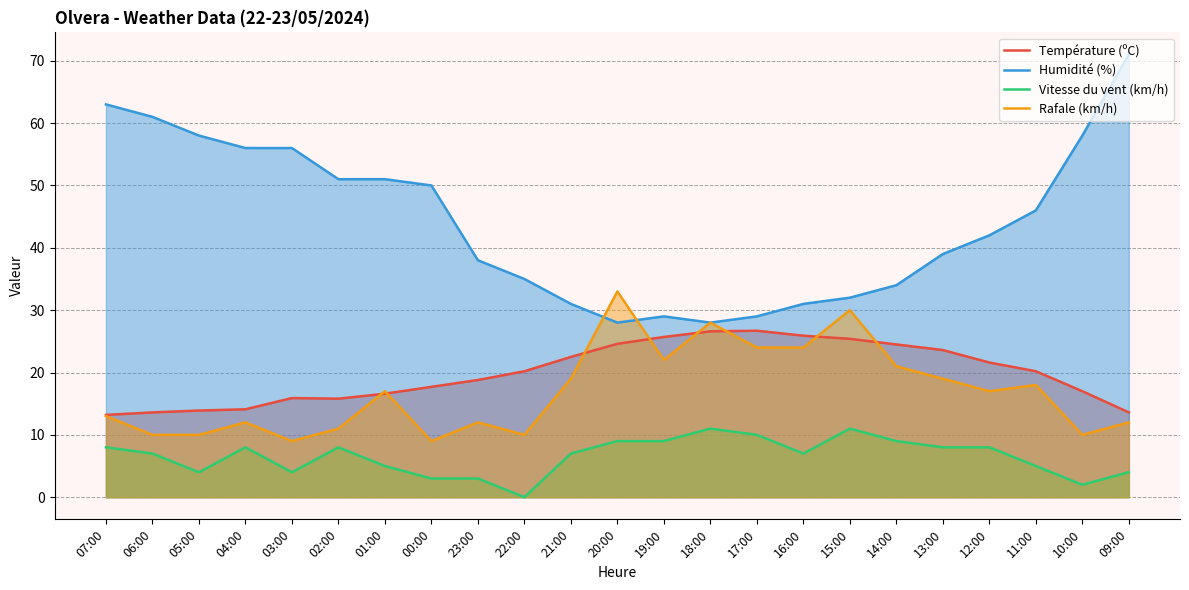

Where do Rafale (km/h) and Température (ºC) first cross each other?

02:00 and 01:00